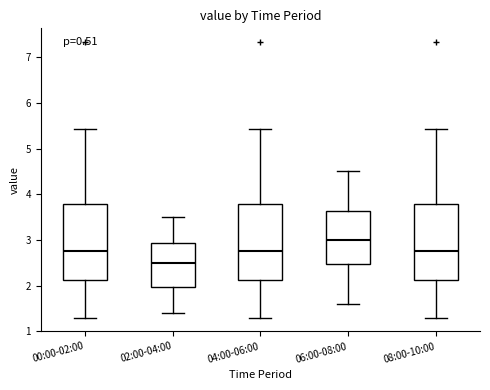

Where does the upper whisker of the box for 02:00-04:00 end on the y-axis? The values are not printed on the chart, so give them approximately, as read against the axis.

3.5